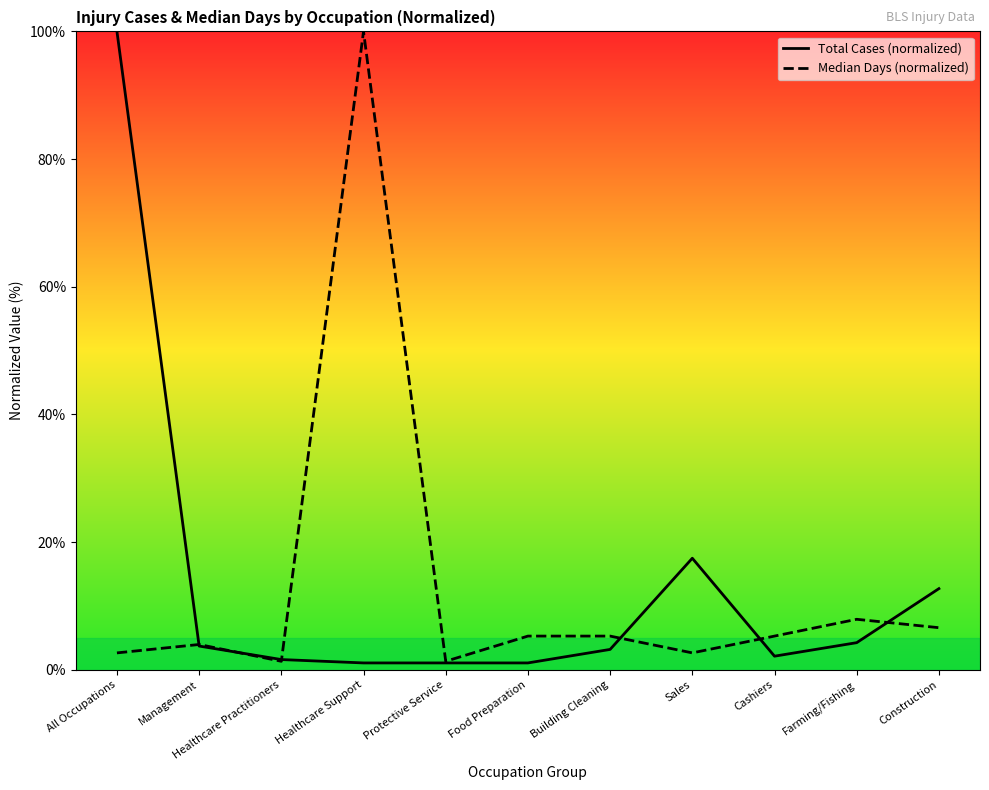

At which category is the sum across all series the highest?

All Occupations